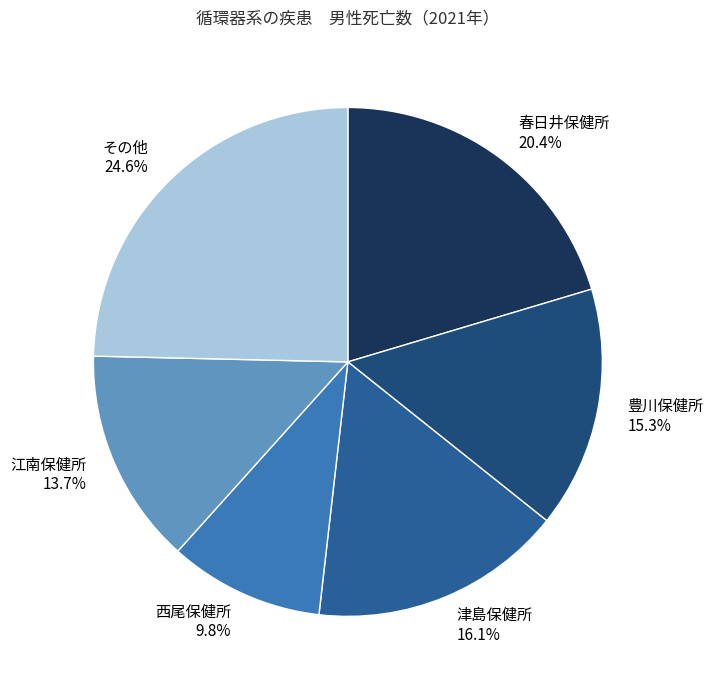

To the nearest percent, what percentage of the pie is 津島保健所?

16%